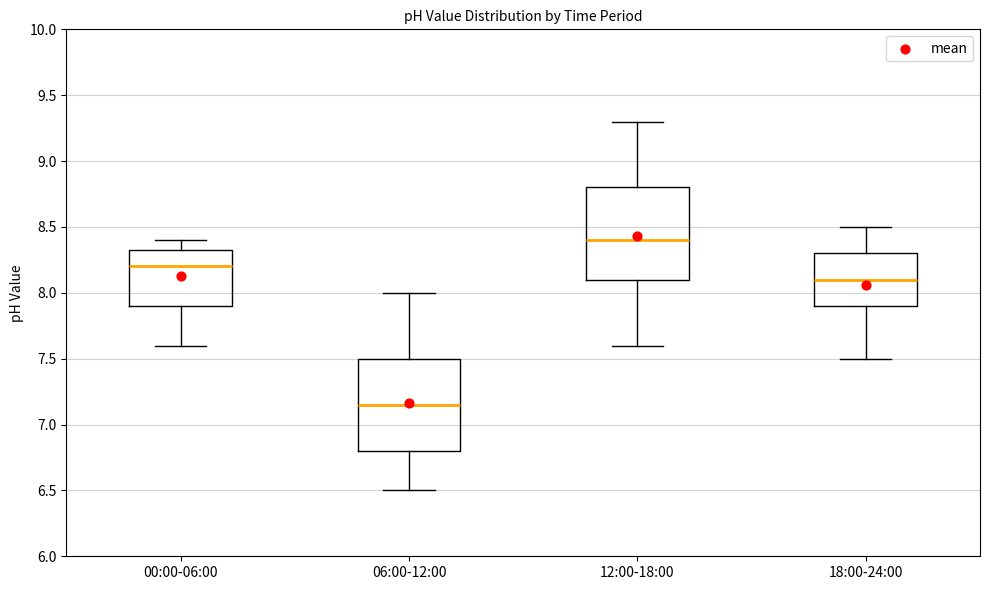

Reading left to right, transcribe this box plot: for each box, give where its median line is, the range the box spans, and where its two whiskers end, as read against the y-axis. The values are not printed on the chart, so give them approximately, as read against the axis.

00:00-06:00: median 8.20, box 7.90 to 8.35, whiskers 7.60 to 8.40
06:00-12:00: median 7.15, box 6.80 to 7.50, whiskers 6.50 to 8.00
12:00-18:00: median 8.40, box 8.10 to 8.80, whiskers 7.60 to 9.30
18:00-24:00: median 8.10, box 7.90 to 8.30, whiskers 7.50 to 8.50